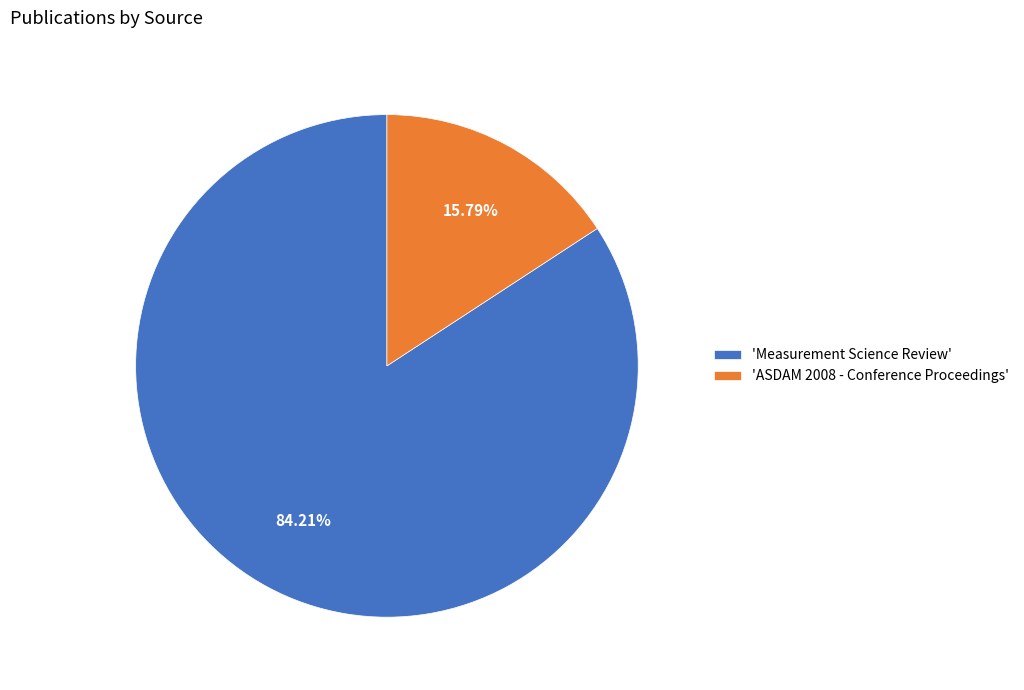

Which slice is the smallest?

'ASDAM 2008 - Conference Proceedings'